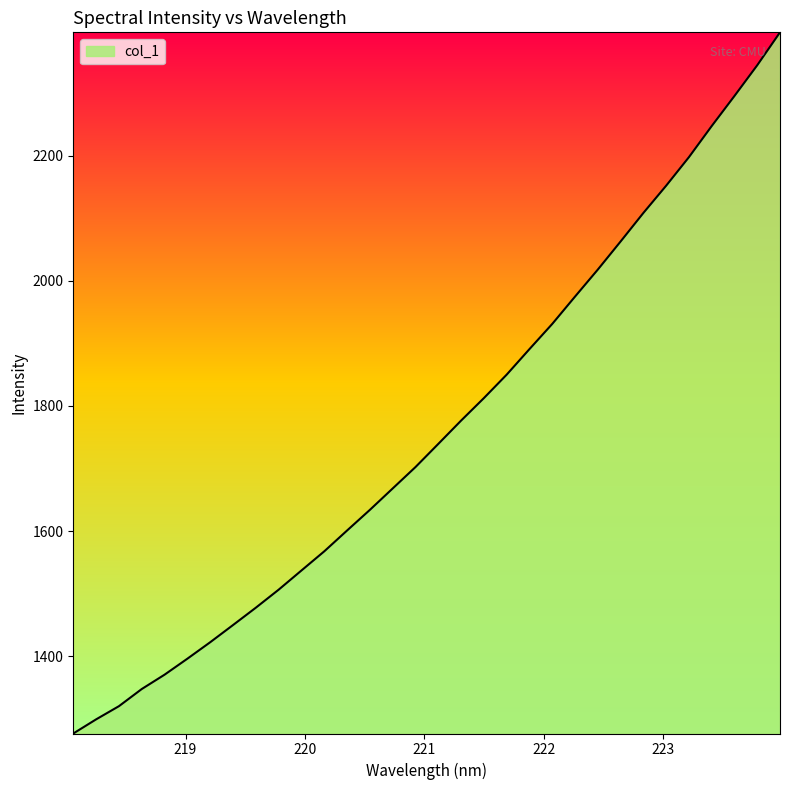

What is the difference between the maximum and minimum values?

1120.6